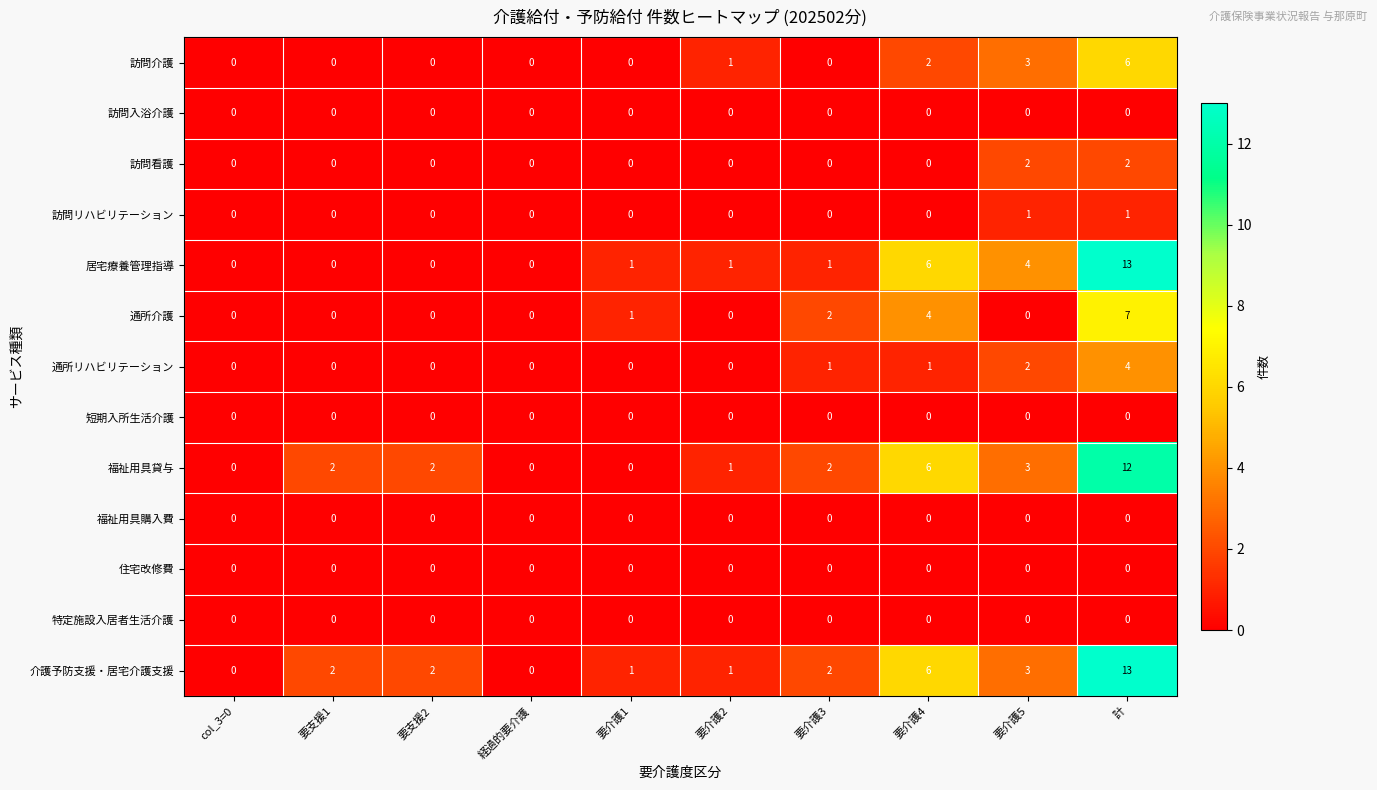

What is the maximum value for 訪問介護?

6